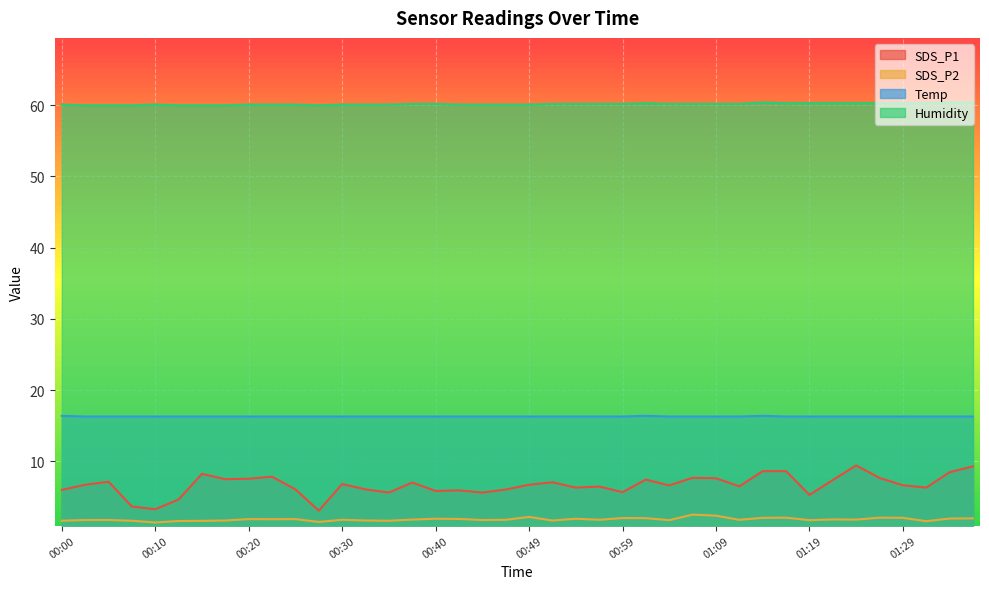

True or false: Humidity and SDS_P1 intersect in this chart.

False